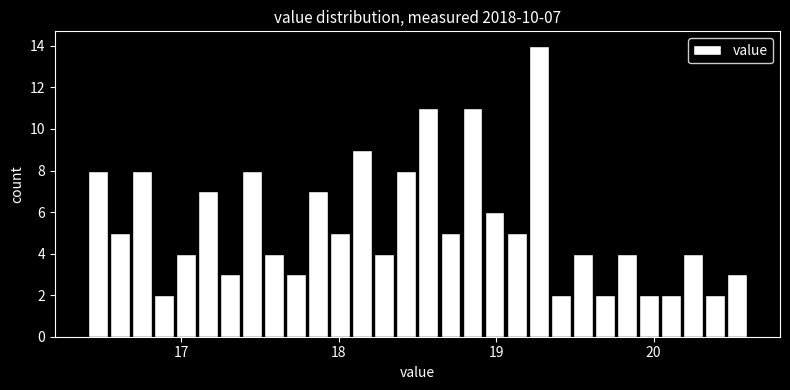

Read against the x-axis, roughly where is the centre of the tallest bar?

19.3